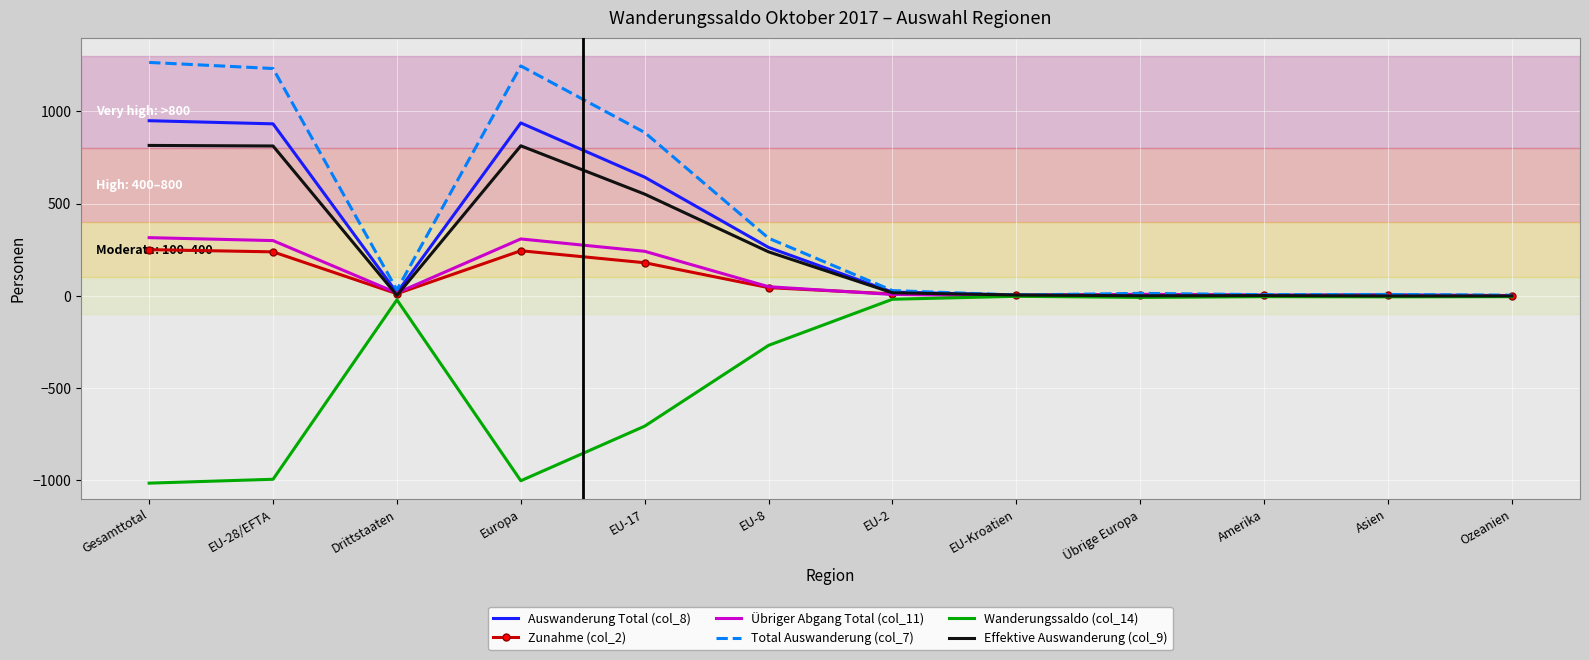

Where is the first local minimum for Wanderungssaldo (col_14)?

Europa